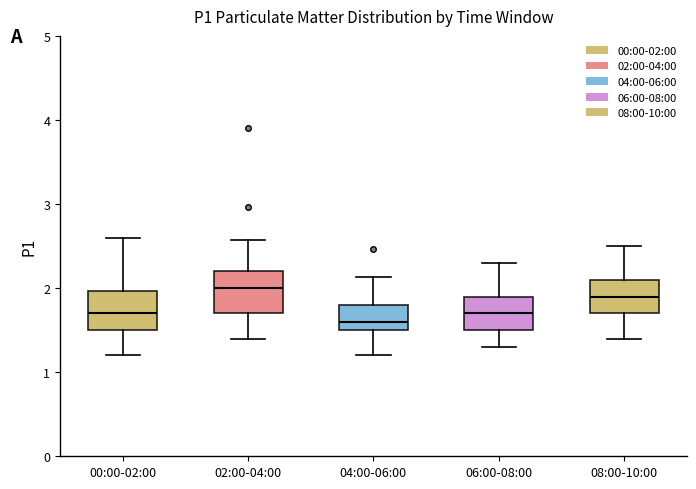

Reading left to right, read every box against the y-axis: the position of its median line, the range the box covers, and the ends of its whiskers. The values are not printed on the chart, so give them approximately, as read against the axis.

00:00-02:00: median 1.7, box 1.5 to 2.0, whiskers 1.2 to 2.6
02:00-04:00: median 2.0, box 1.7 to 2.2, whiskers 1.4 to 2.6
04:00-06:00: median 1.6, box 1.5 to 1.8, whiskers 1.2 to 2.1
06:00-08:00: median 1.7, box 1.5 to 1.9, whiskers 1.3 to 2.3
08:00-10:00: median 1.9, box 1.7 to 2.1, whiskers 1.4 to 2.5